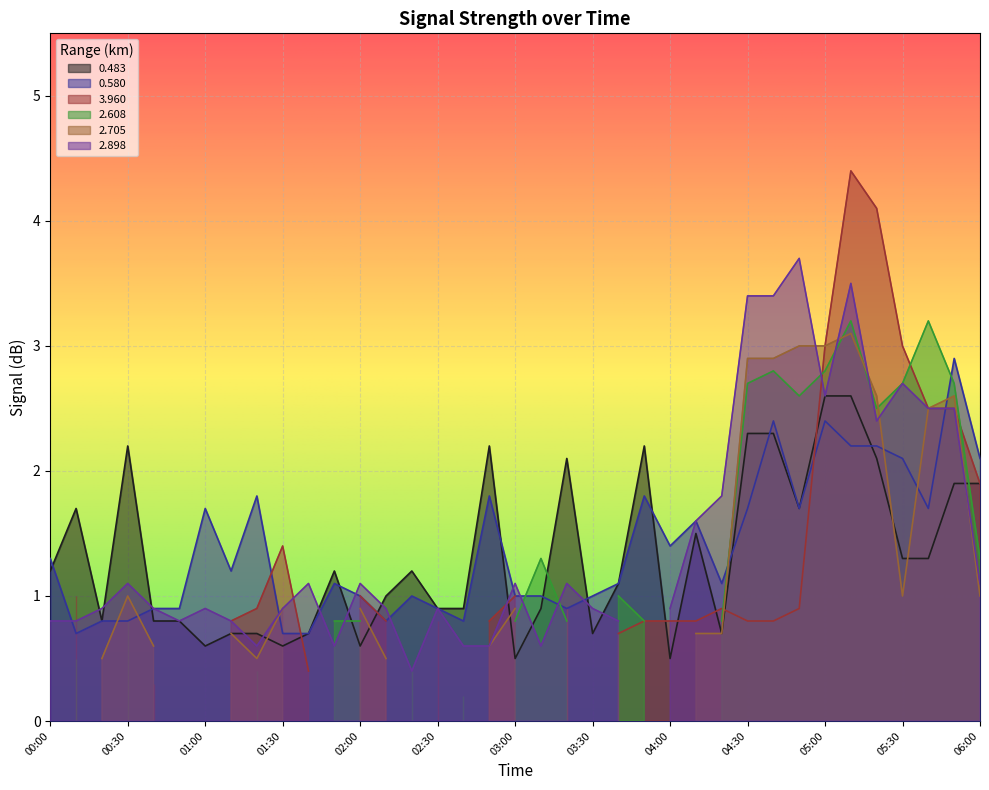

What is the sum of all 2.898 values?

51.3